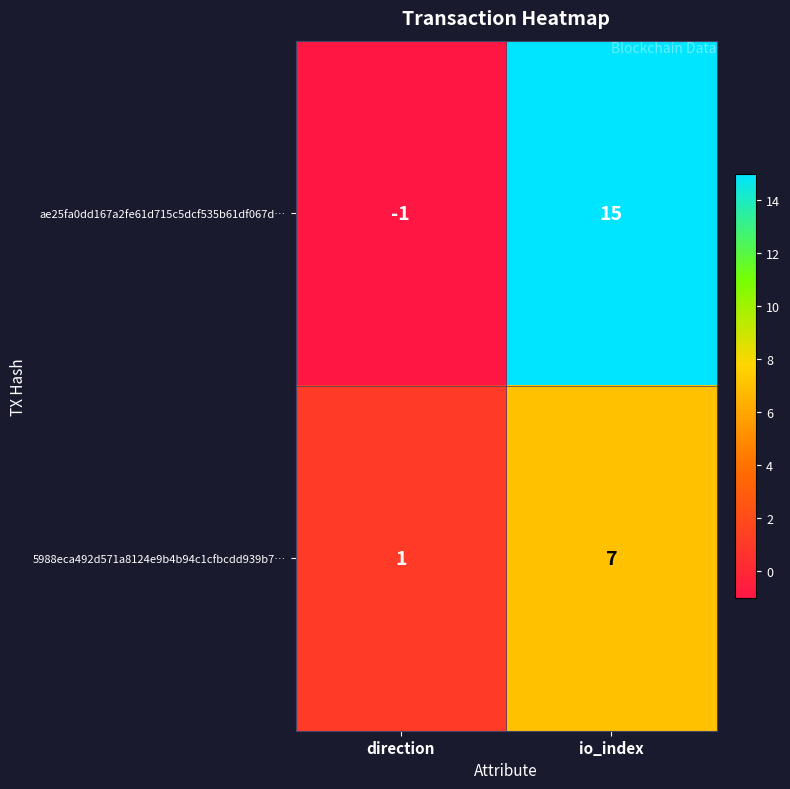

Which series has the largest range (max minus min)?

ae25fa0dd167a2fe61d715c5dcf535b61df067d…